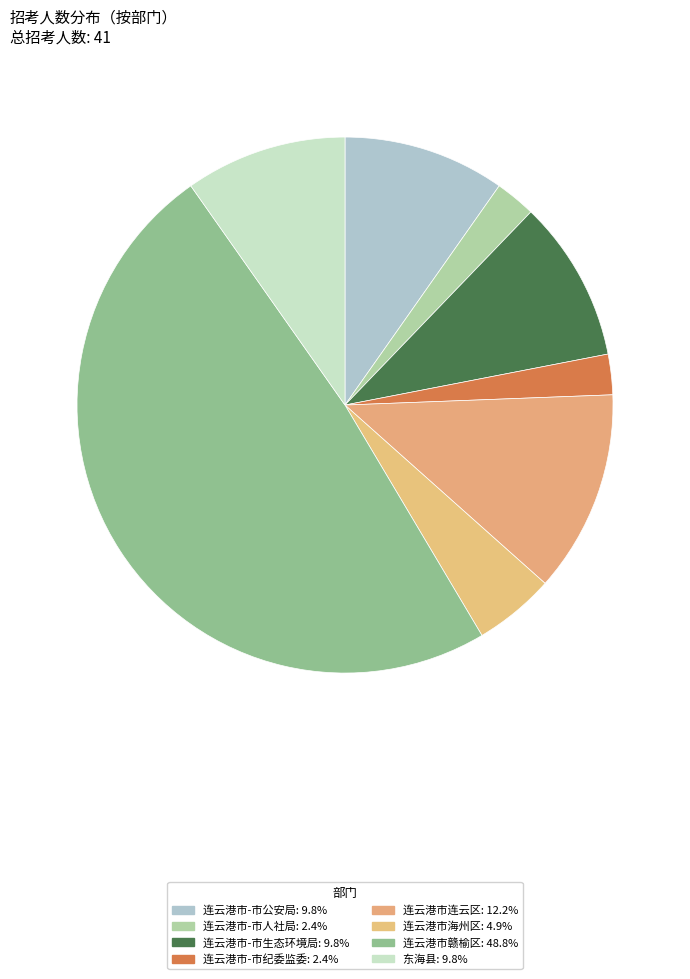

What is the total percentage of 连云港市赣榆区 and 连云港市海州区?

53.7%